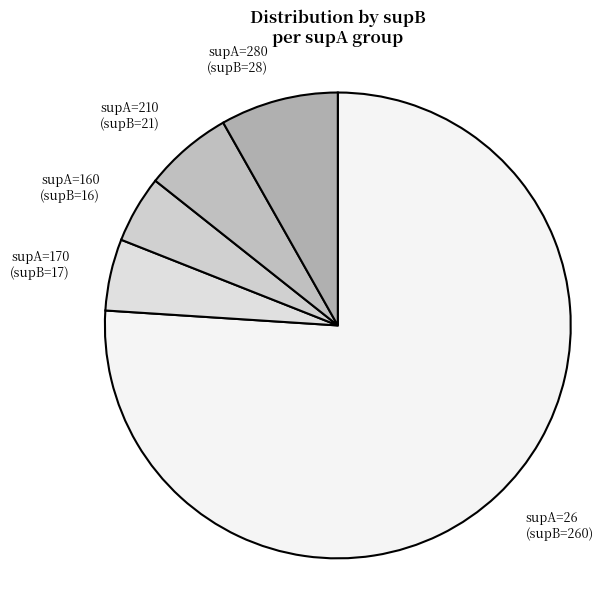

How many segments does this pie chart have?

5